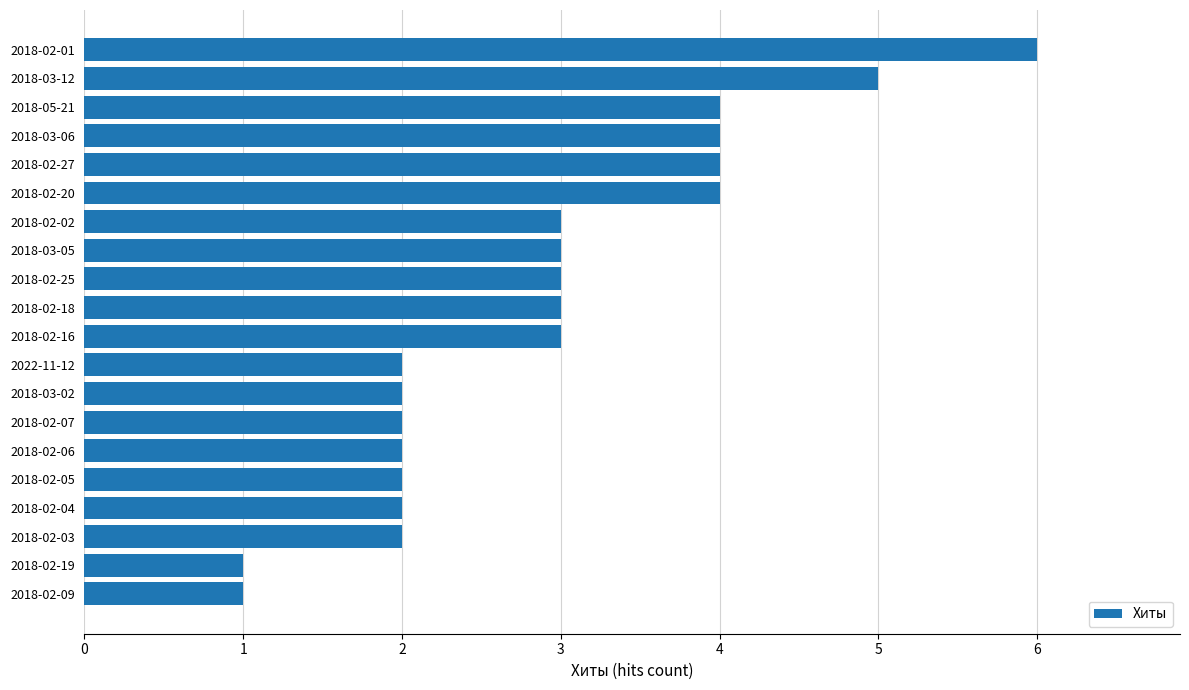

Reading bottom to top, transcribe all the data shown in this chart.

2018-02-09=1	2018-02-19=1	2018-02-03=2	2018-02-04=2	2018-02-05=2	2018-02-06=2	2018-02-07=2	2018-03-02=2	2022-11-12=2	2018-02-16=3	2018-02-18=3	2018-02-25=3	2018-03-05=3	2018-02-02=3	2018-02-20=4	2018-02-27=4	2018-03-06=4	2018-05-21=4	2018-03-12=5	2018-02-01=6